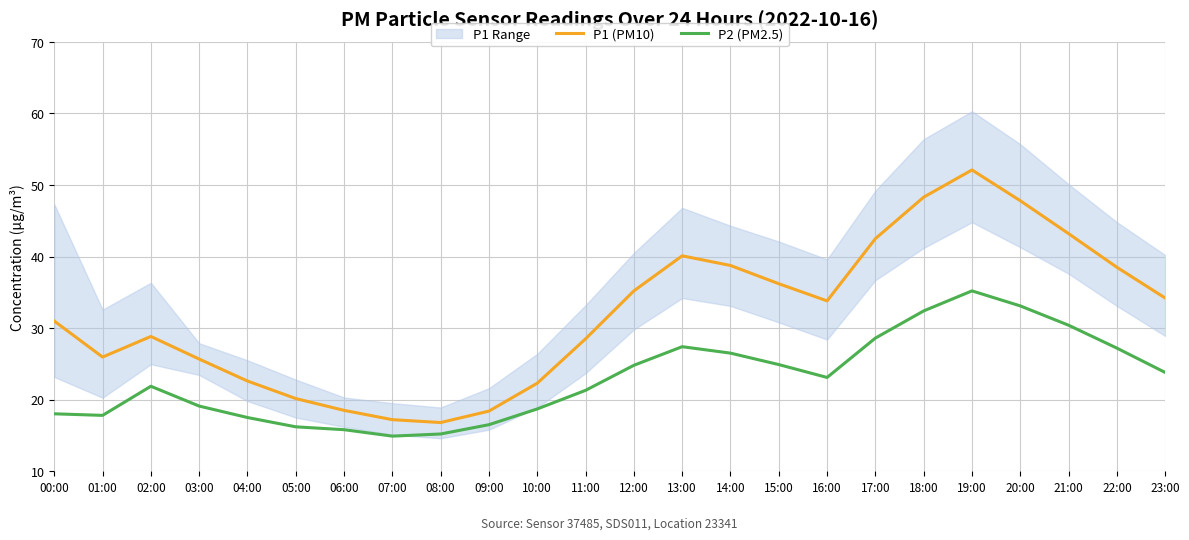

True or false: P2 (PM2.5) and P1 (PM10) intersect in this chart.

False